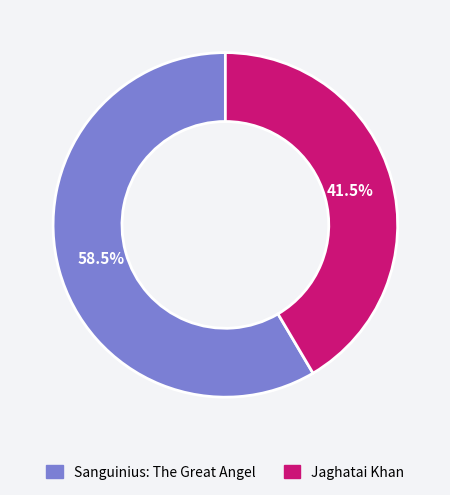

To the nearest percent, what is the difference between the Jaghatai Khan and Sanguinius: The Great Angel slice percentages?

17%